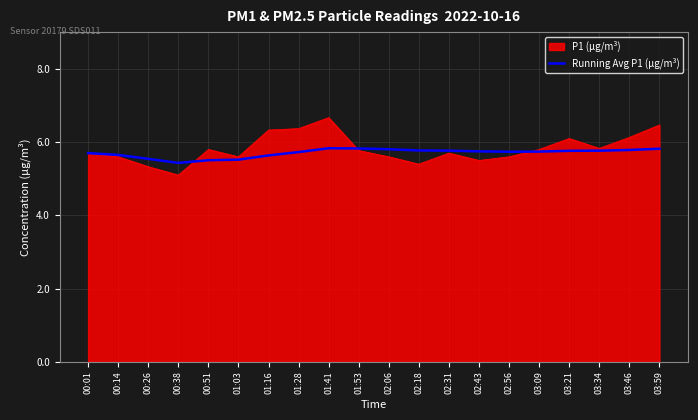

Rank the series by their maximum value, from highest to lowest.

P1 (µg/m³), Running Avg P1 (µg/m³)